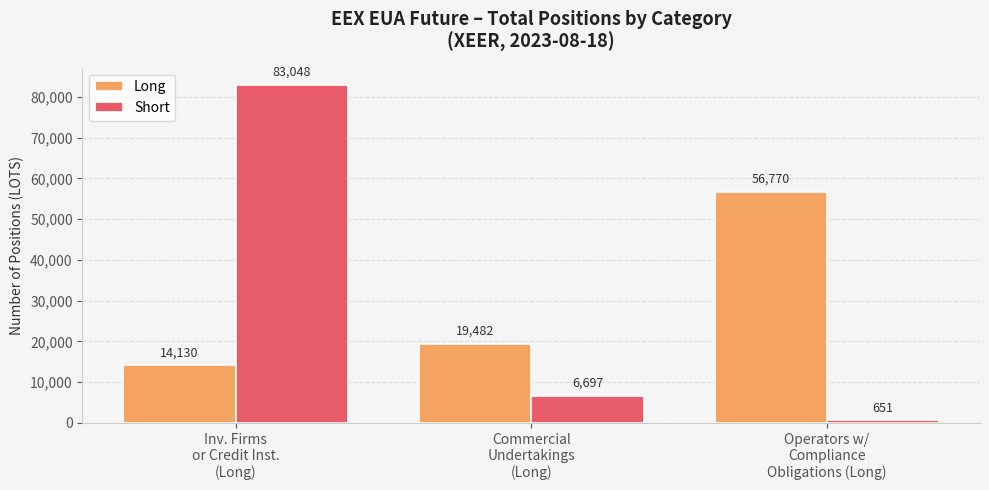

How many distinct data groups are displayed?

2